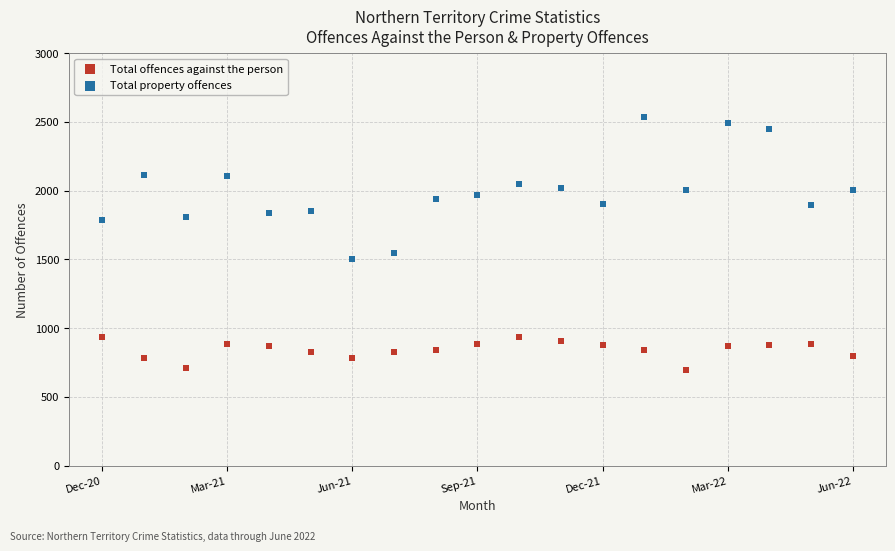

Which series reaches the minimum Y coordinate?

Total offences against the person